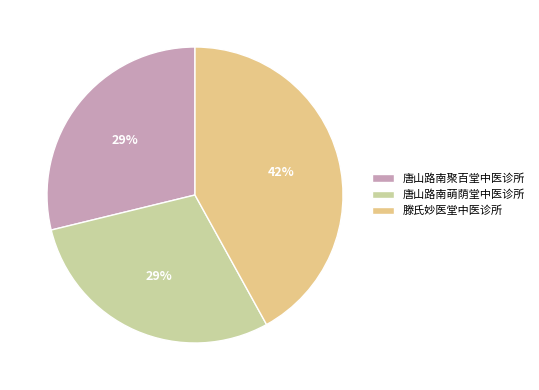

To the nearest percent, what percentage of the pie is 滕氏妙医堂中医诊所?

42%